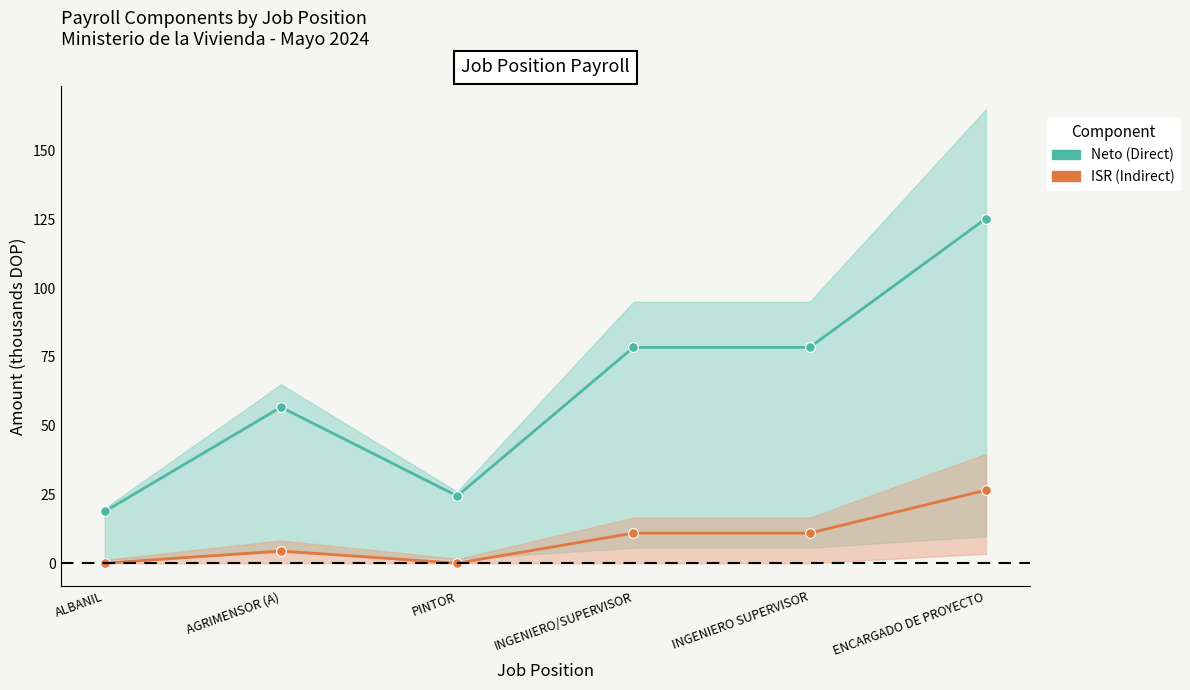

List the series in order of their peak value, highest first.

Neto (Direct), ISR (Indirect)